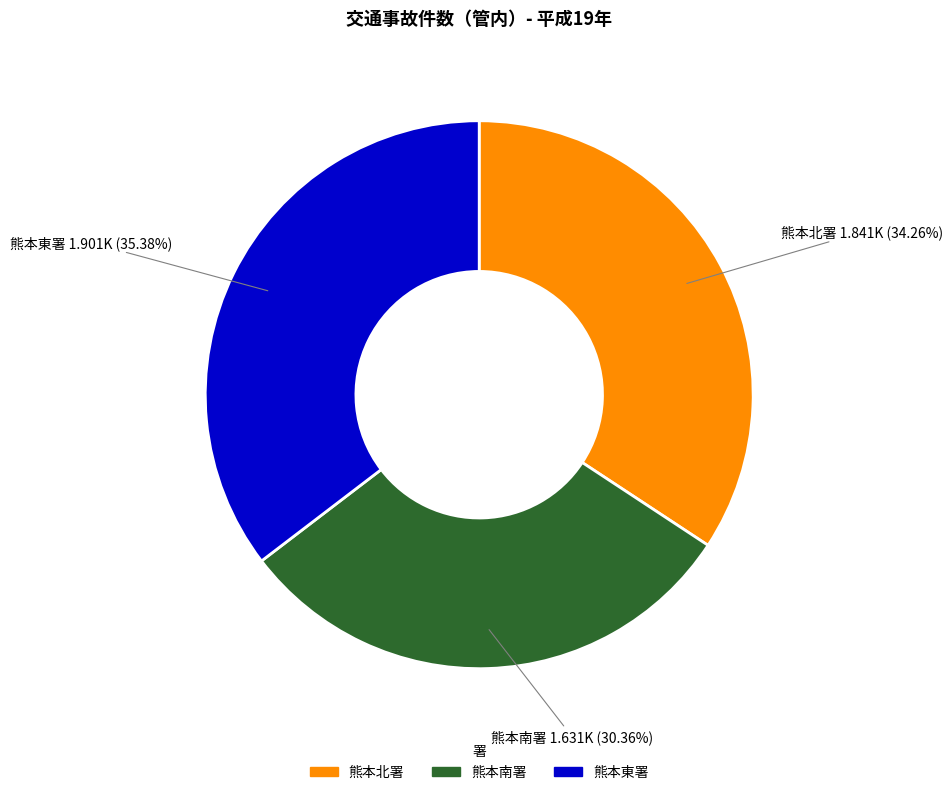

Is there a majority slice in this chart?

No